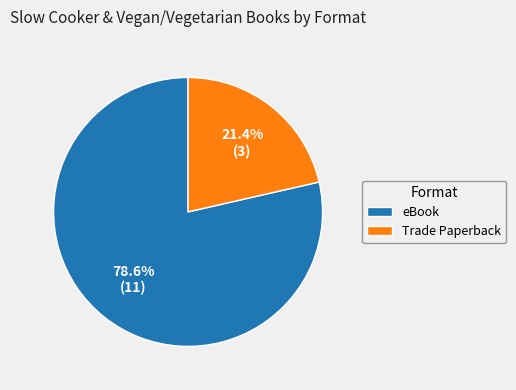

Rank the categories by value from lowest to highest.

Trade Paperback, eBook